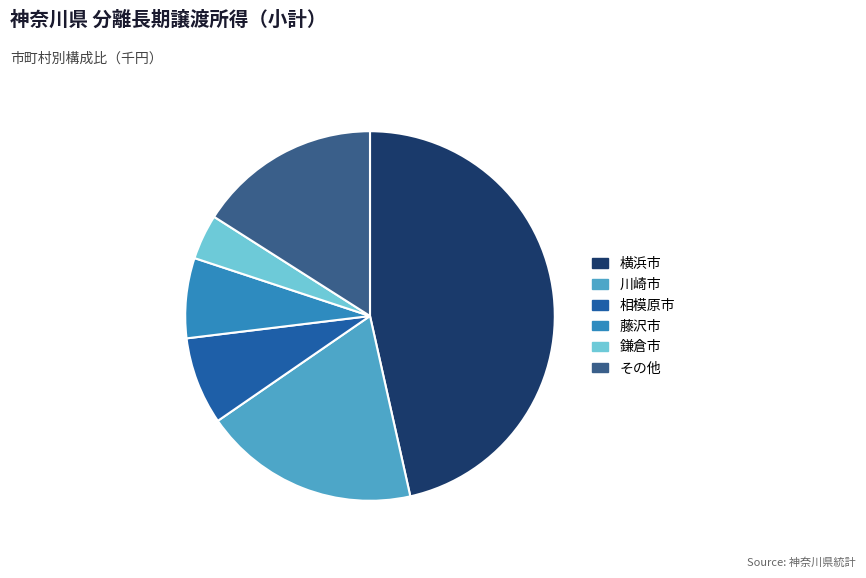

Is there a majority slice in this chart?

No